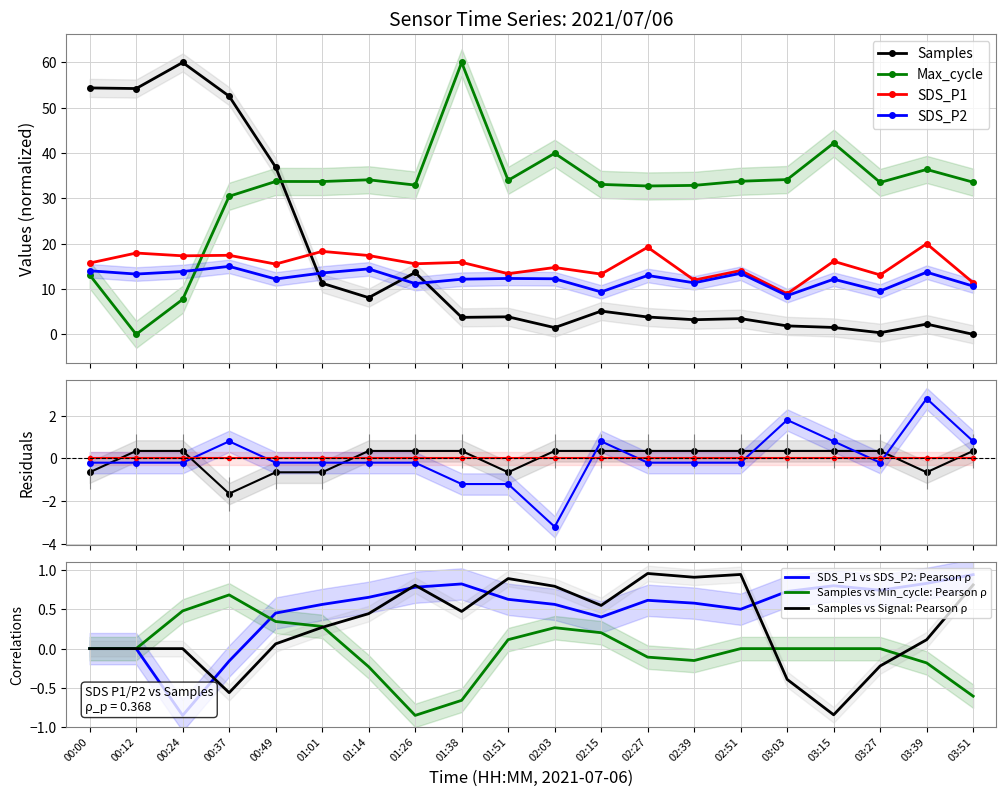

Which series has the widest spread of values?

Samples